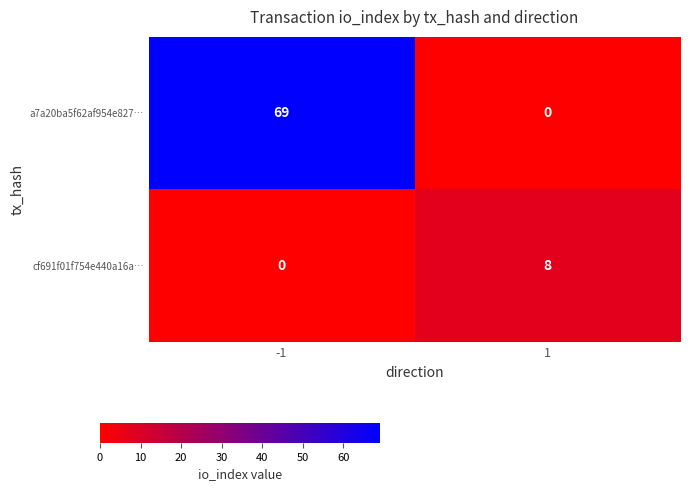

Count the number of data series in this chart.

2